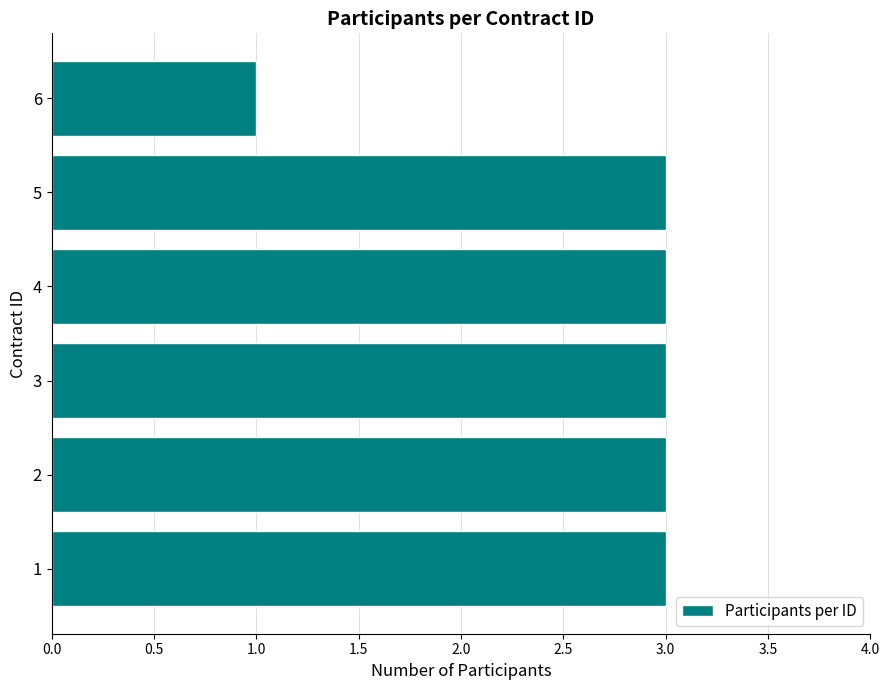

Which category has the lowest value across all series?

6